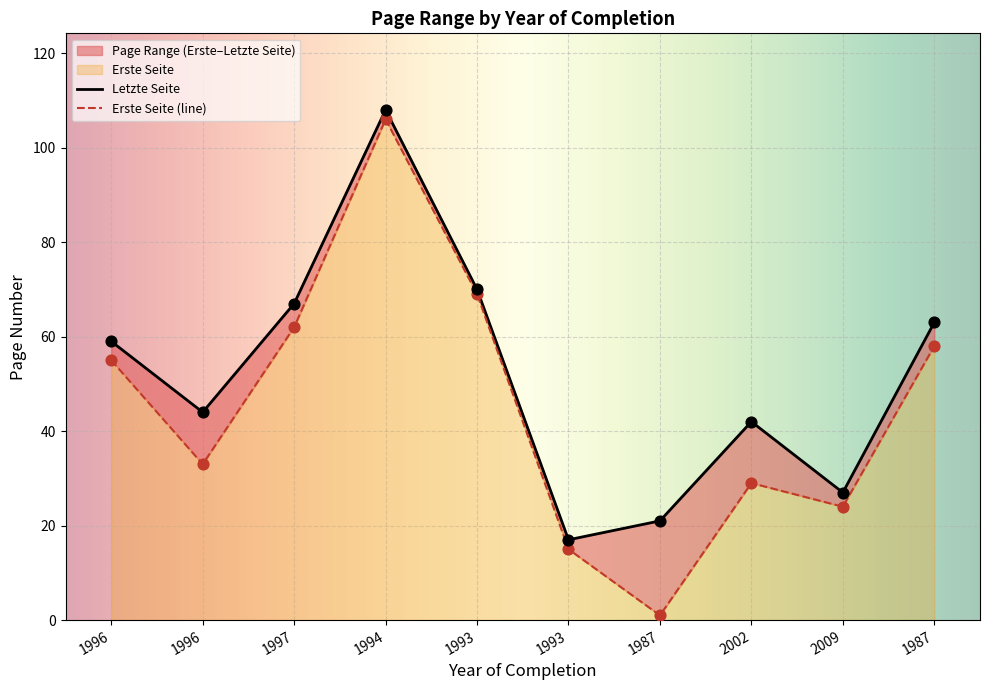

What is the total value across all series at 1987?

22